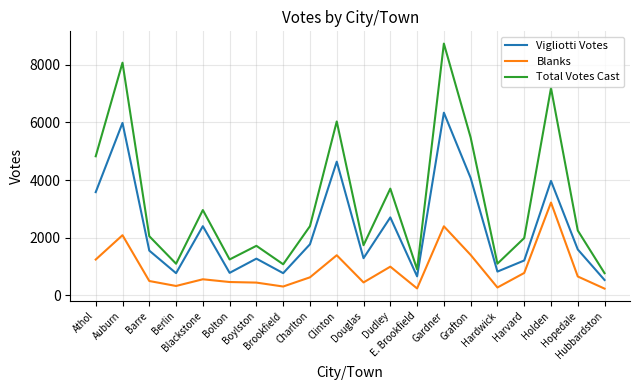

True or false: Total Votes Cast and Vigliotti Votes intersect in this chart.

False